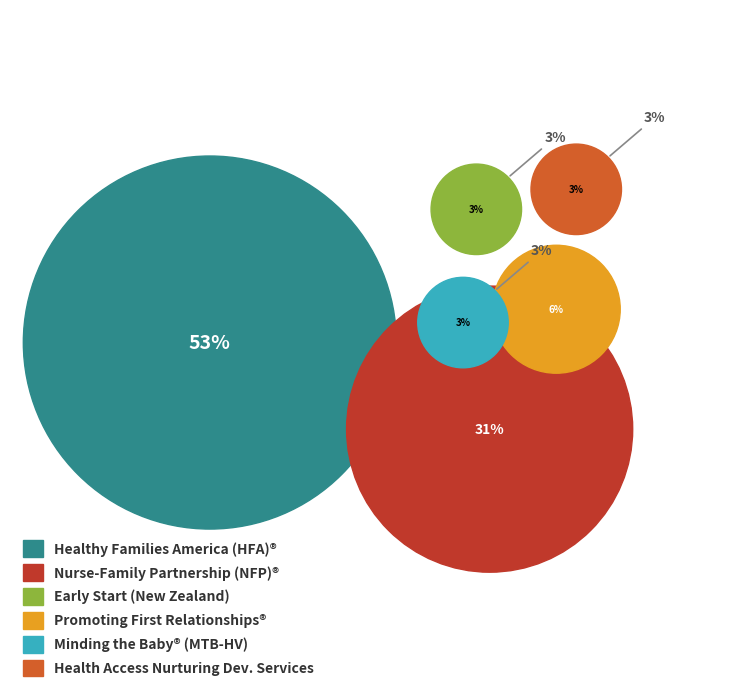

Which slice is the largest?

Healthy Families America (HFA)®